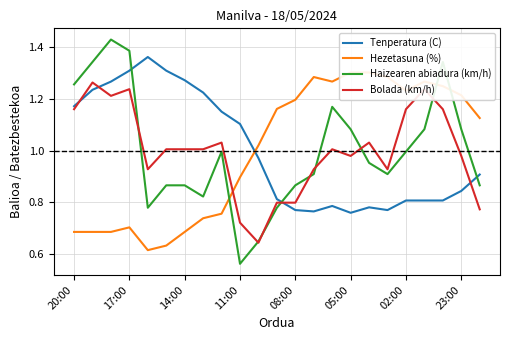

True or false: Hezetasuna (%) has a value of 0.2 at 20:00.

False